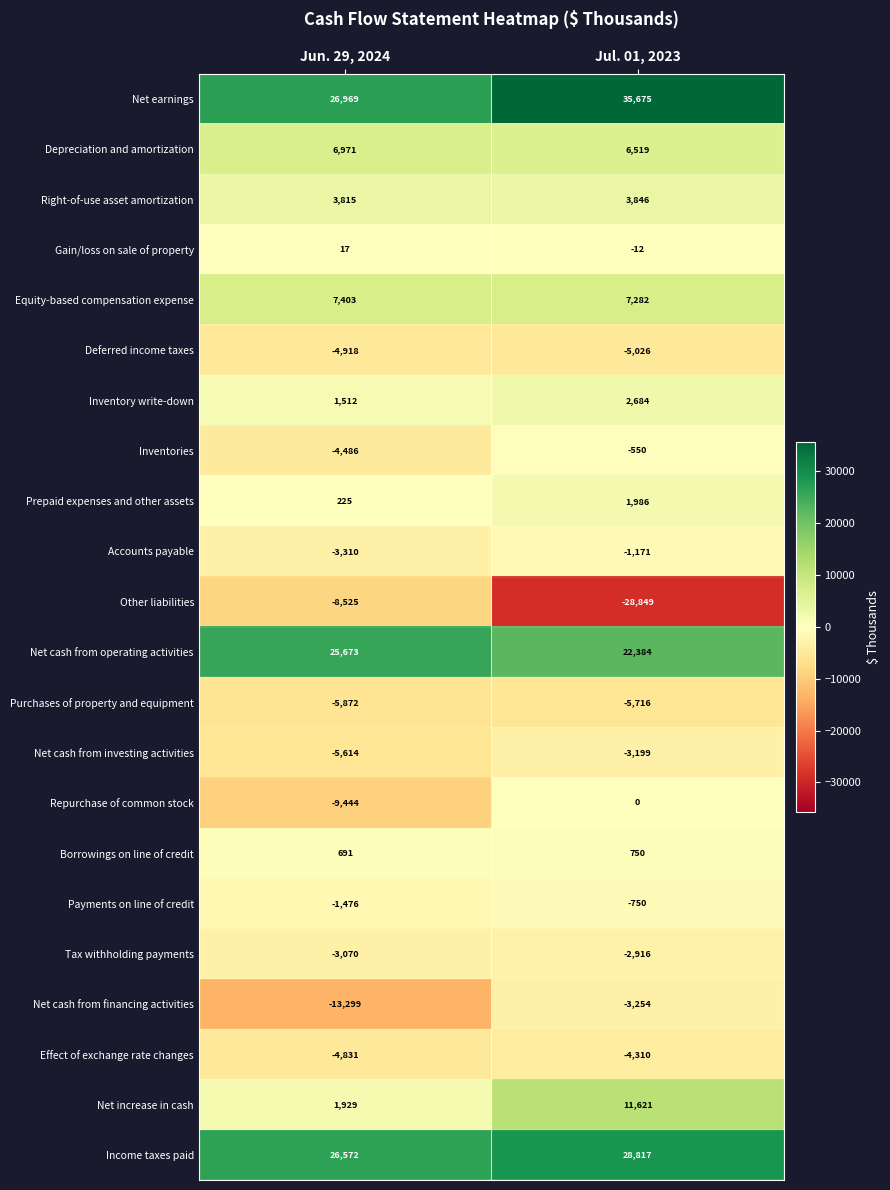

What is the smallest value displayed?

-28849